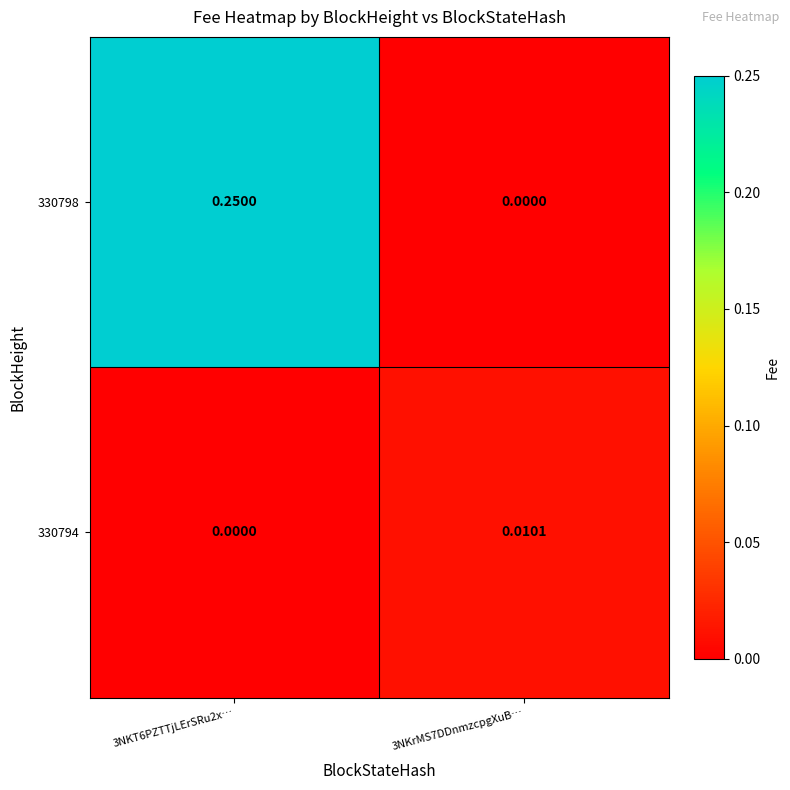

Is the value of 330798 at 3NKT6PZTTjLErSRu2x… greater than the value of 330794 at 3NKrMS7DDnmzcpgXuB…?

Yes